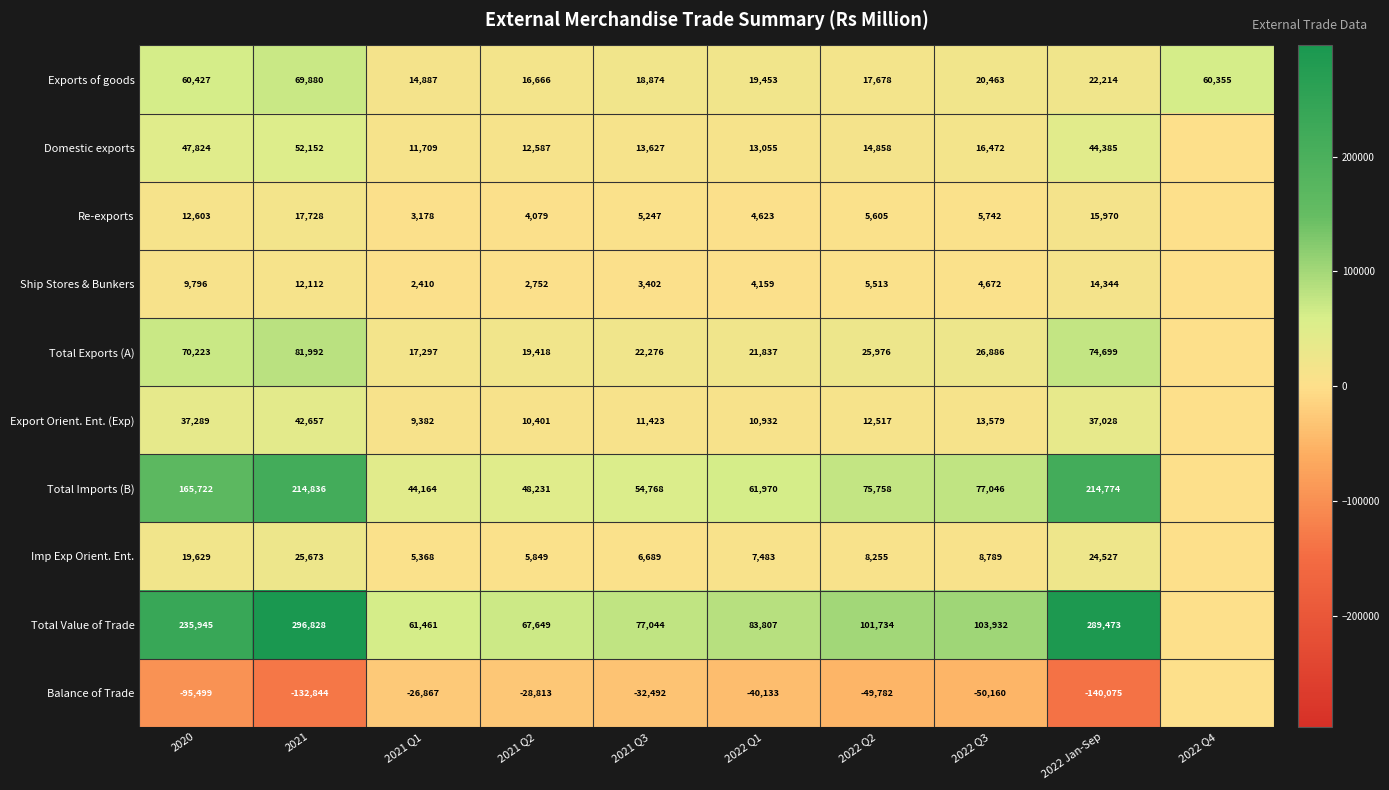

Which series changed the most between 2020 and 2021?

Total Value of Trade